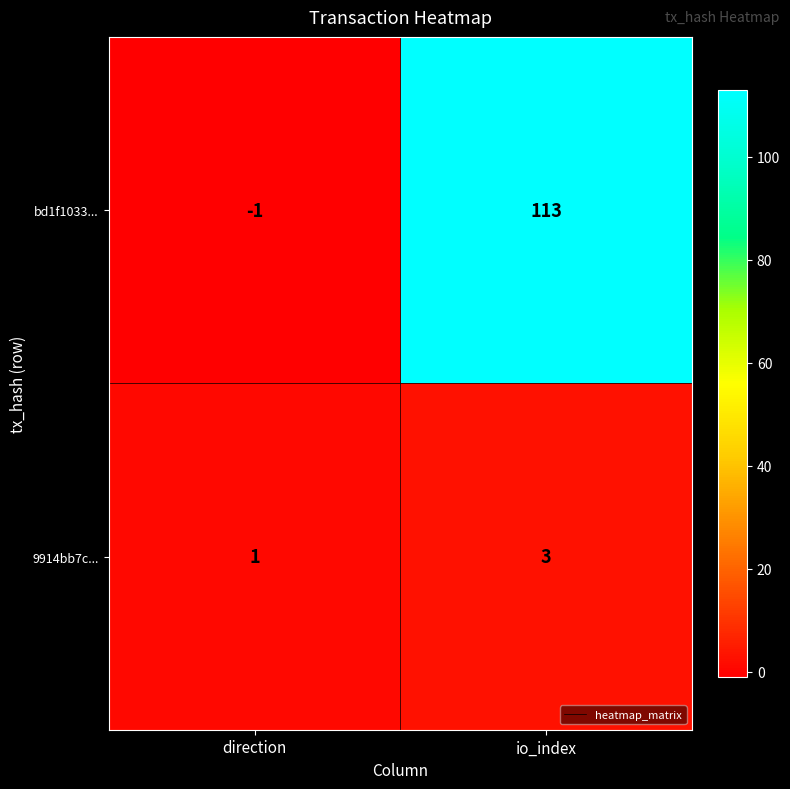

What is the difference between the highest and lowest values at io_index?

110